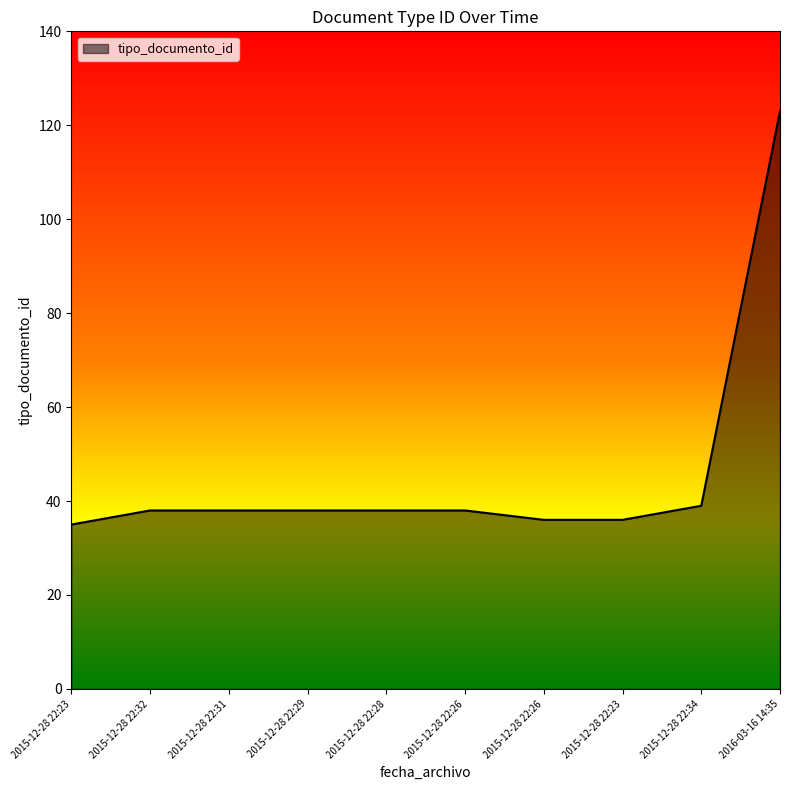

Does the chart display data point markers on the line(s)?

No